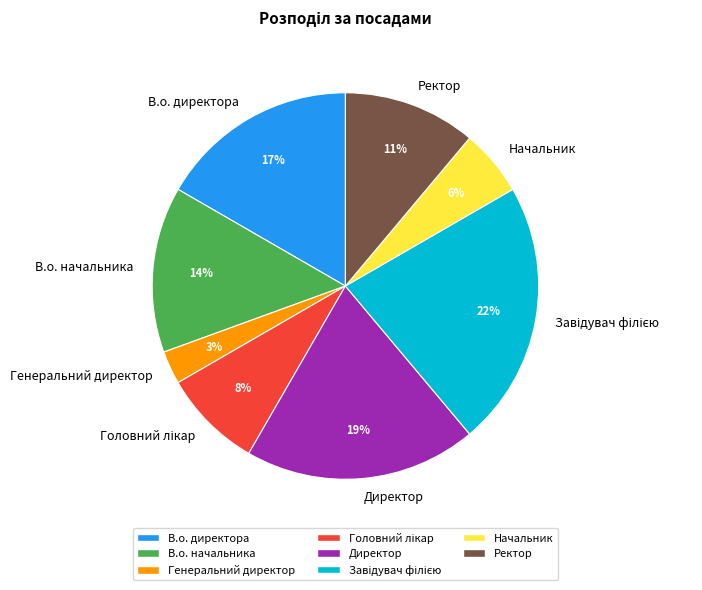

The Ректор slice represents 1% of the pie. True or false?

False